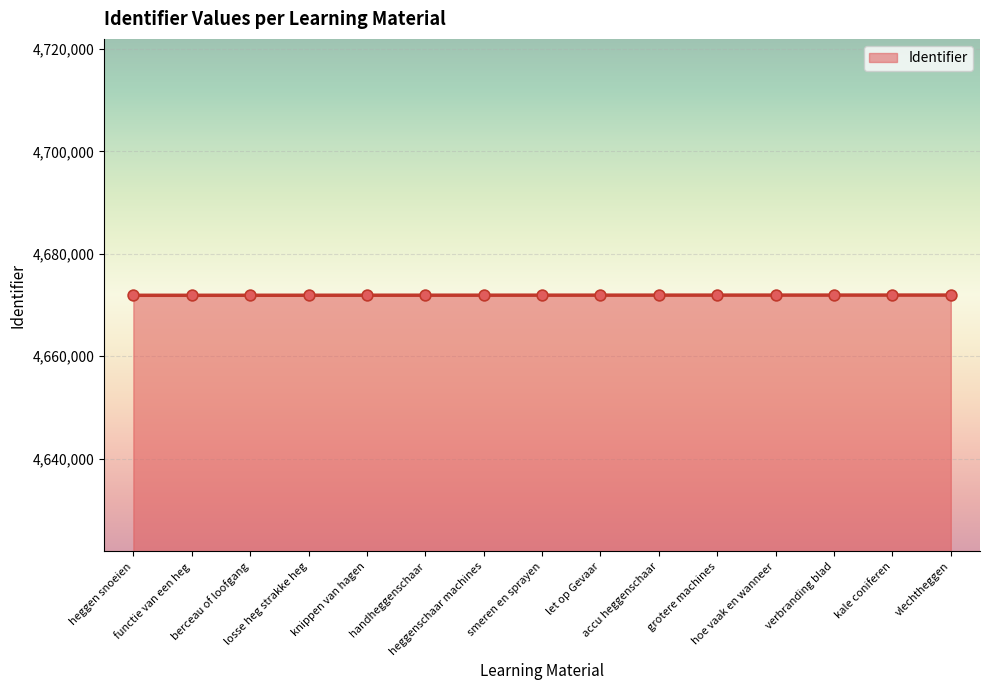

What is the ratio of the value at heggen snoeien to the value at berceau of loofgang?

1.0